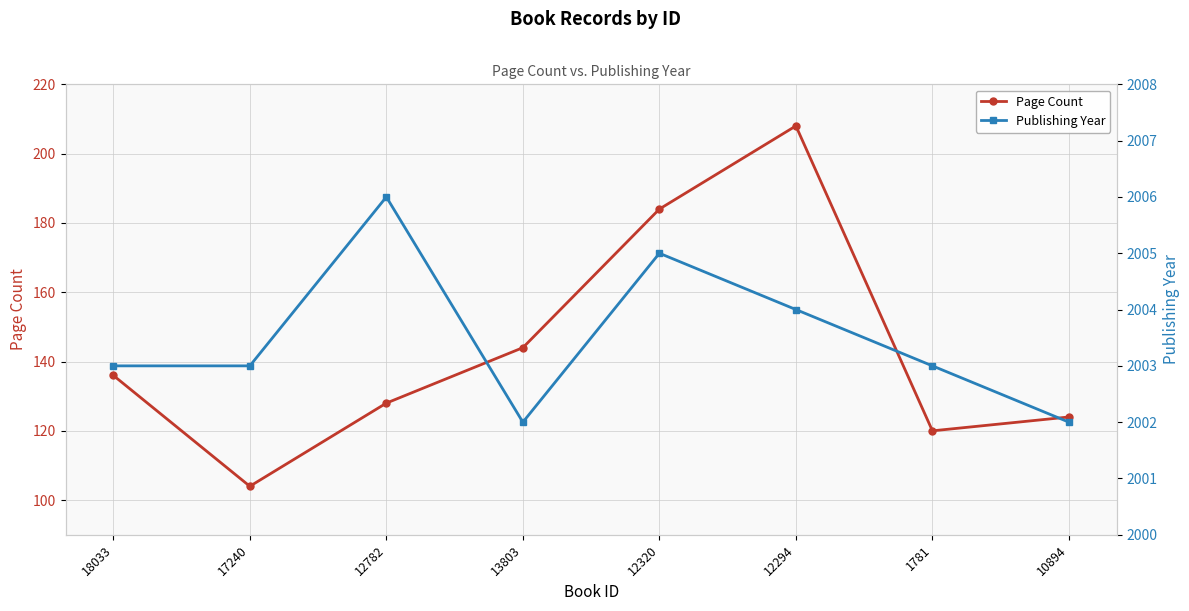

Is this an area chart (filled region under the line)?

No